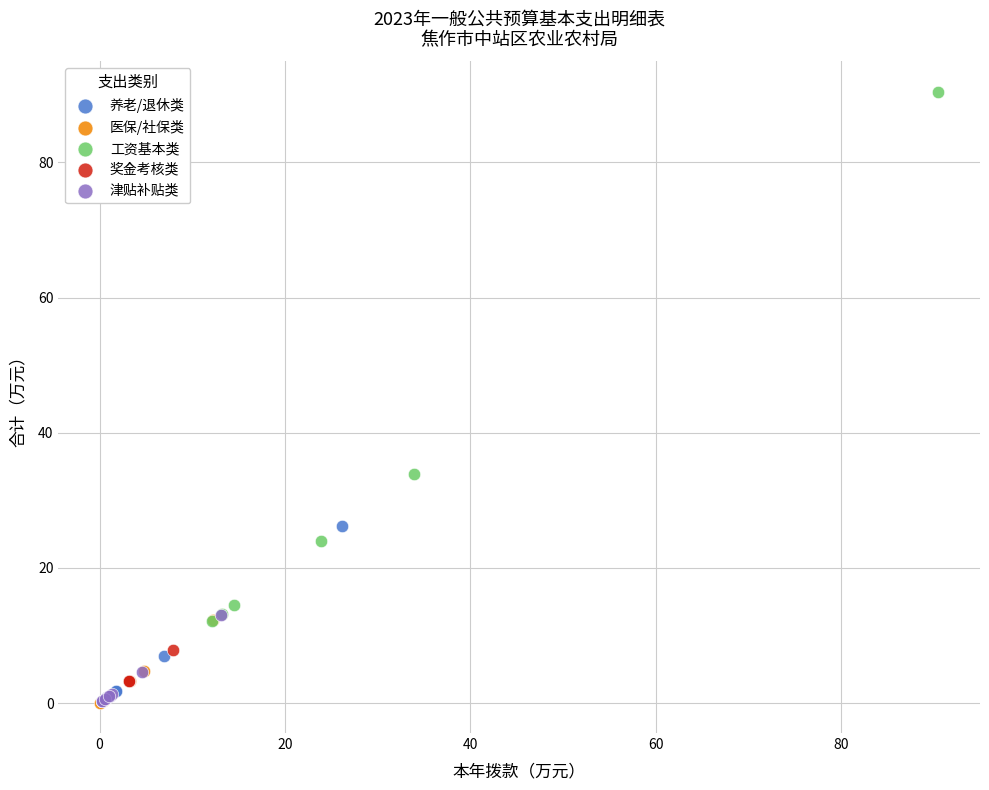

Which series contains the highest Y value?

工资基本类